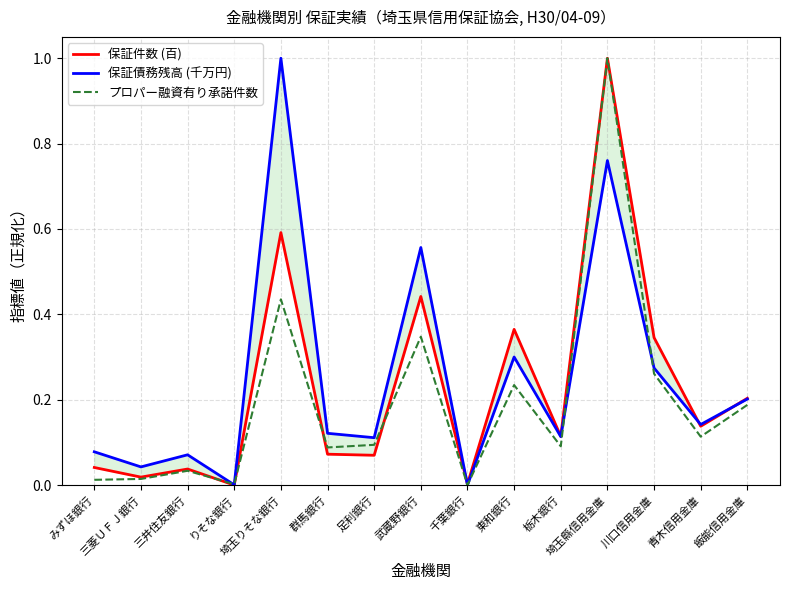

Which series has the largest range (max minus min)?

保証件数 (百)